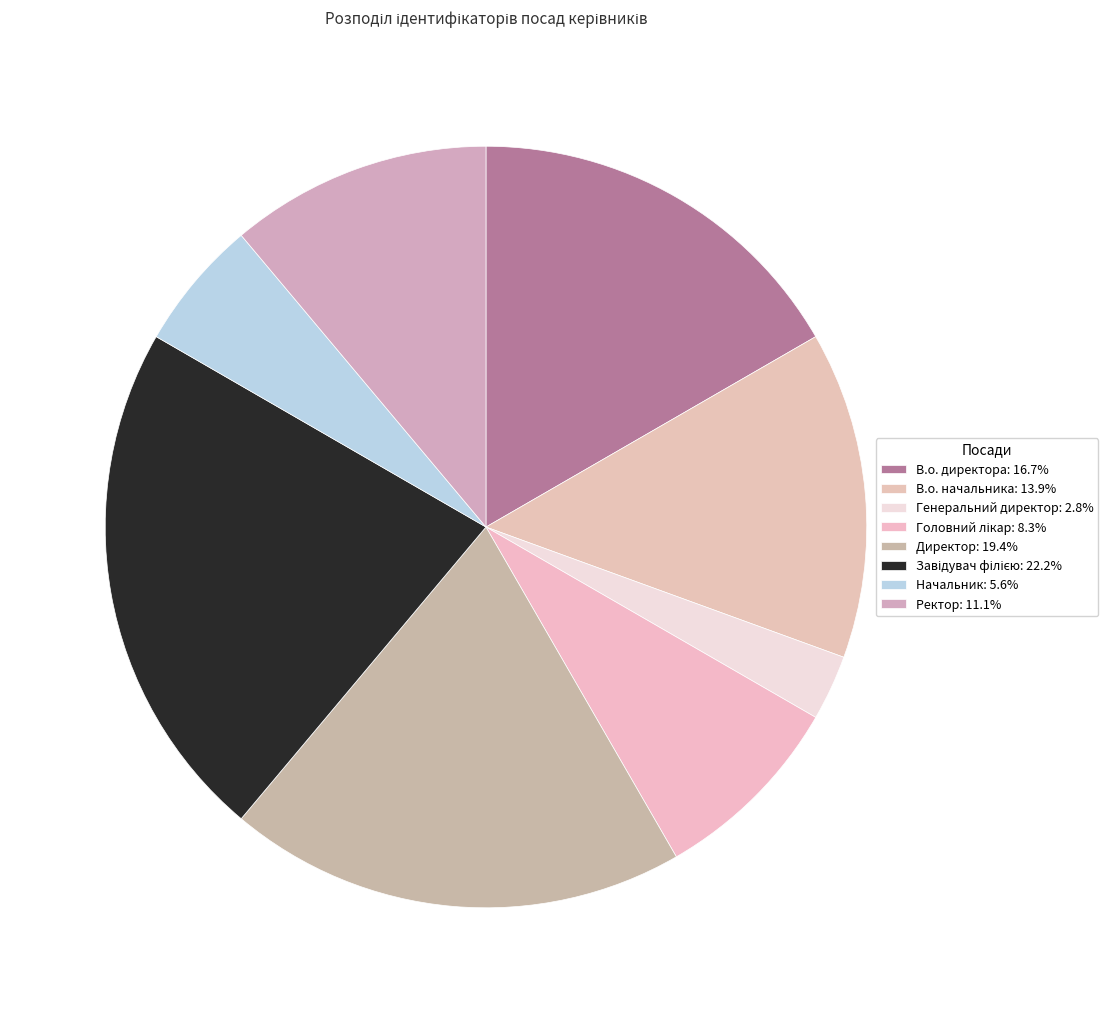

What percentage is the Головний лікар slice, to the nearest percent?

8%